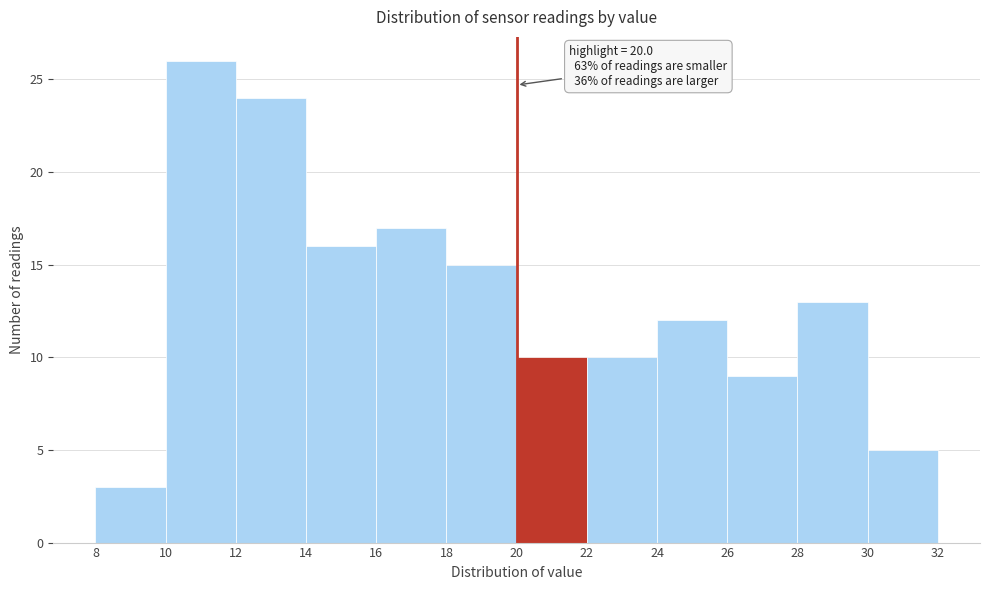

Which range on the x-axis has the tallest bar?

10 to 12